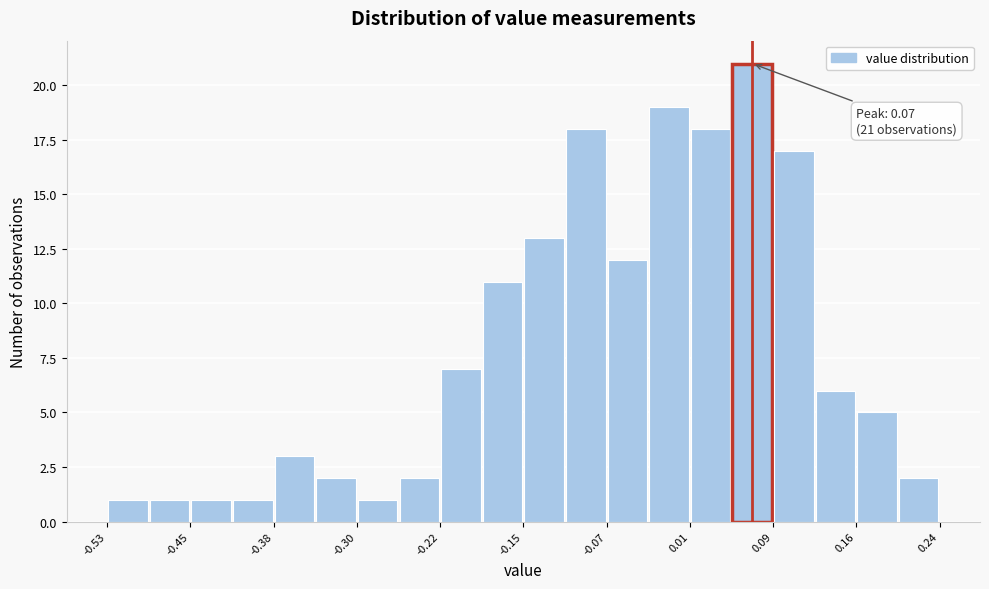

Around what value on the x-axis is the tallest bar? Give the approximate position of its centre, as read against the axis.

0.07